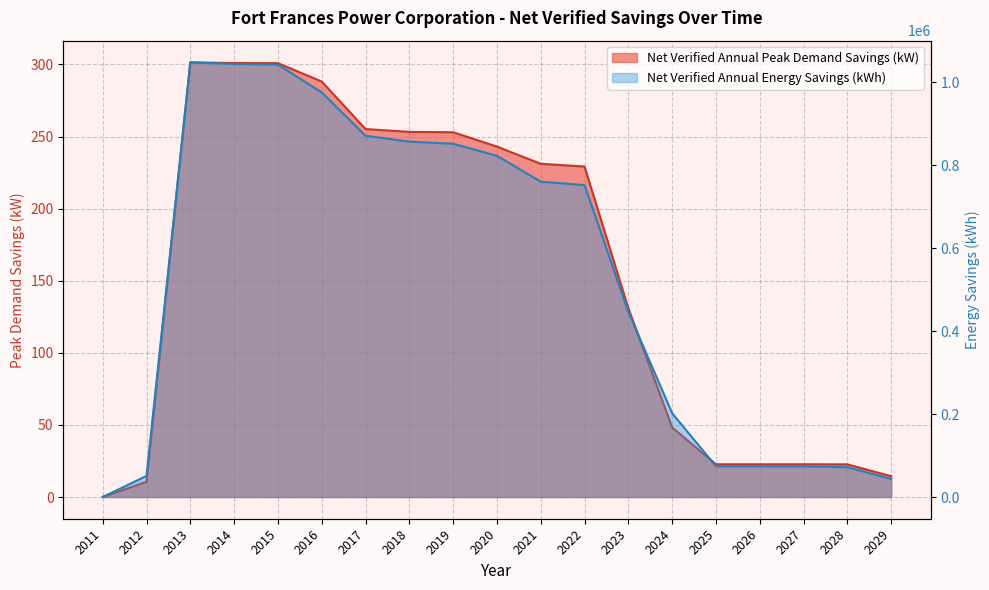

What is the sum of the Net Verified Annual Peak Demand Savings values at 2016 and 2018?

541.4